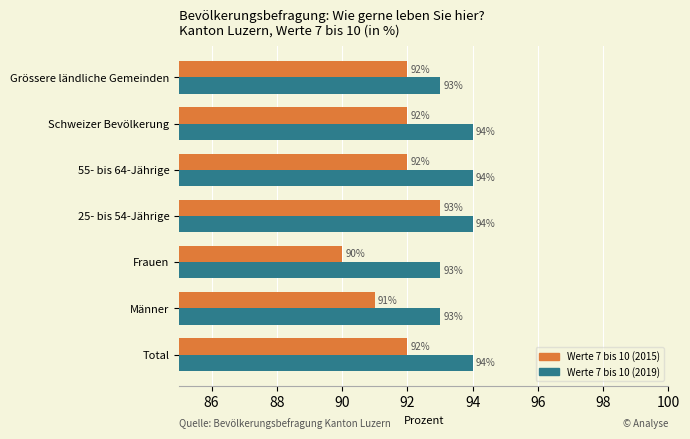

What is the average value of the Werte 7 bis 10 (2015) series?

92